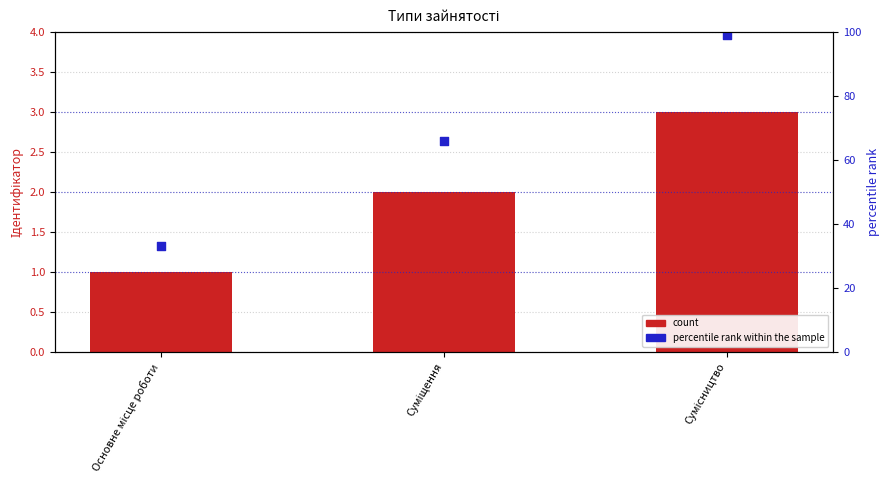

Which series reaches the maximum Y coordinate?

percentile rank within the sample